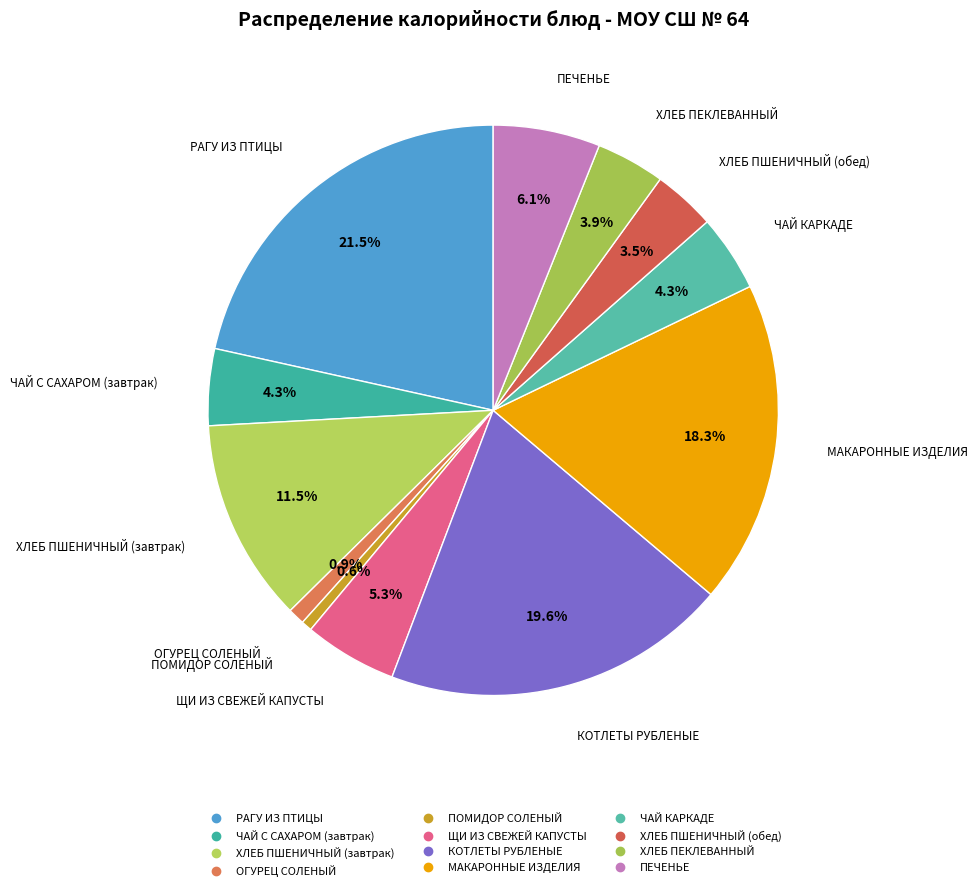

Is there any slice that represents more than half of the pie?

No